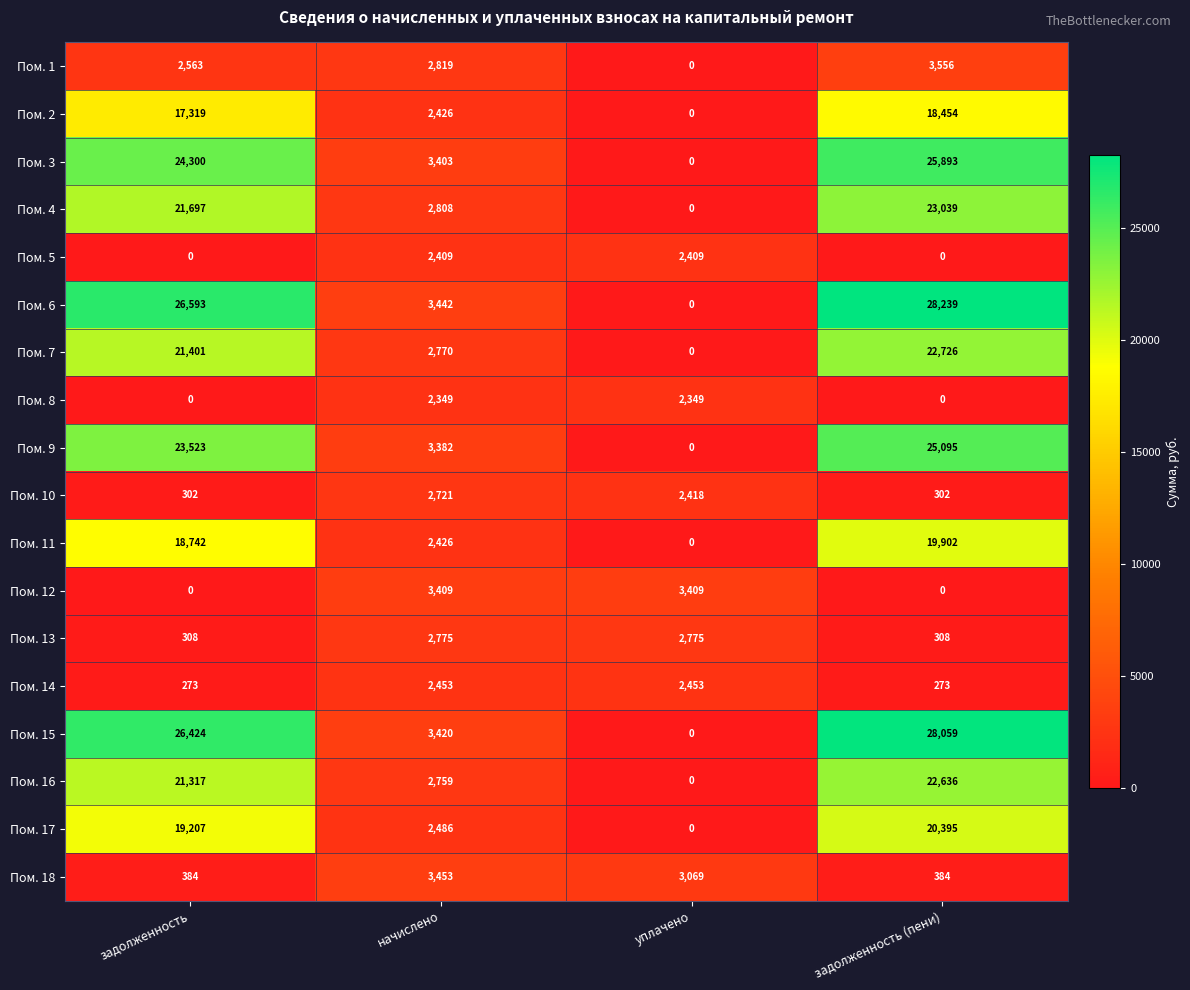

What is the sum of all Пом. 4 values?

47544